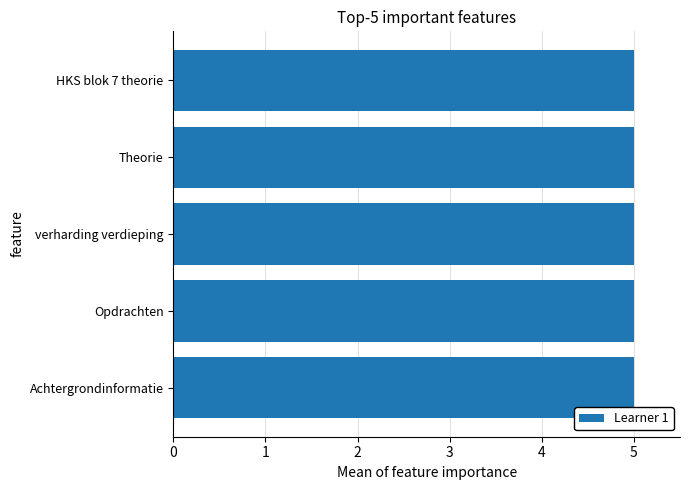

What is the sum of all values?

25.0